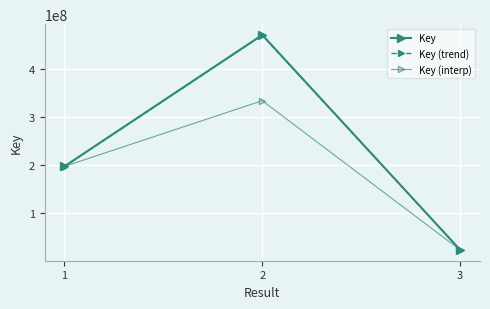

How many categories are shown in the chart?

3